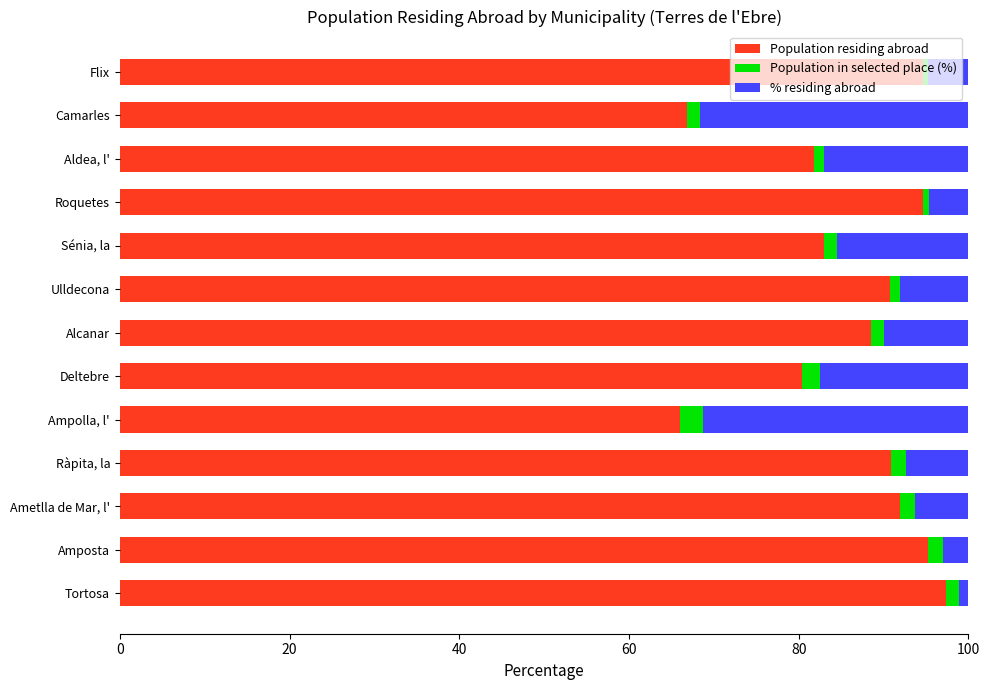

What is the difference between the maximum and minimum values in the Population residing abroad series?

31.3